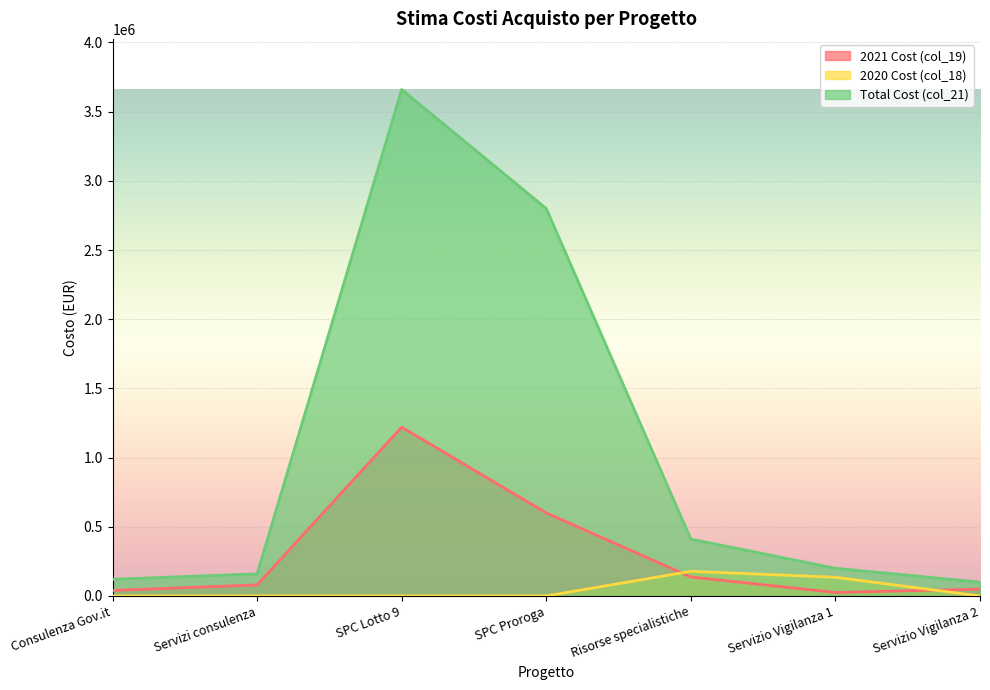

What is the value of the 2021 Cost (col_19) point at the 5th from the left?

137000.0